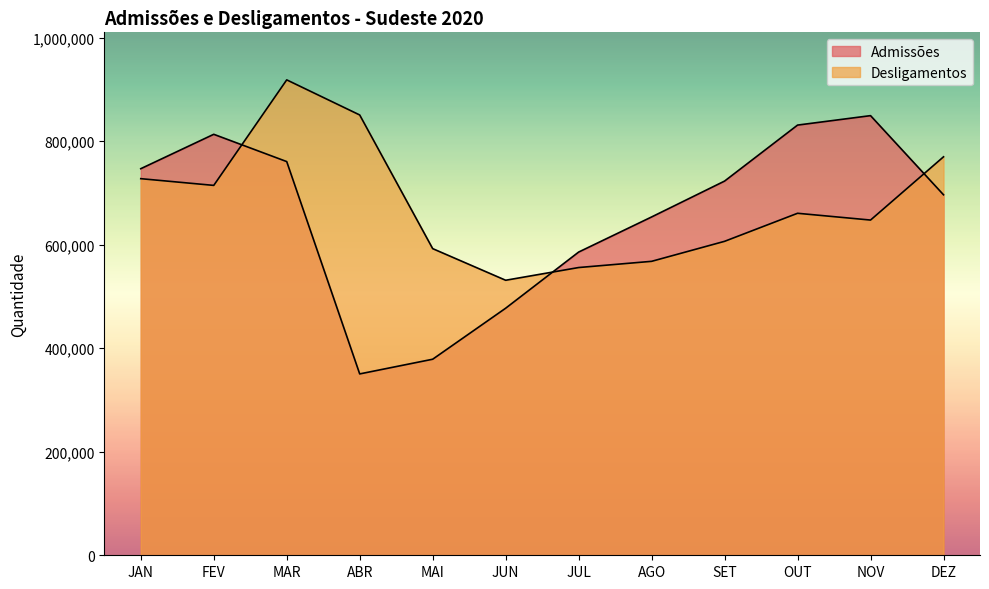

Which category has the highest value in the Desligamentos series?

MAR